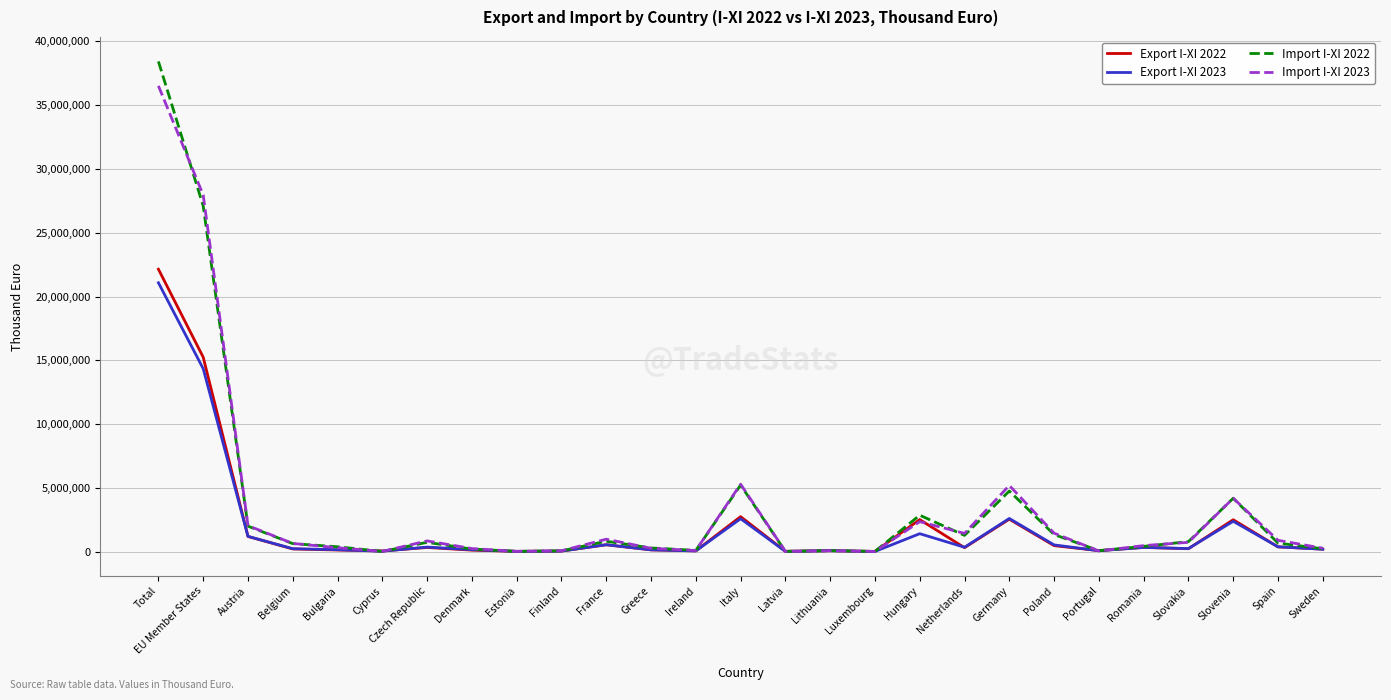

Which label corresponds to the largest value in the chart?

Total